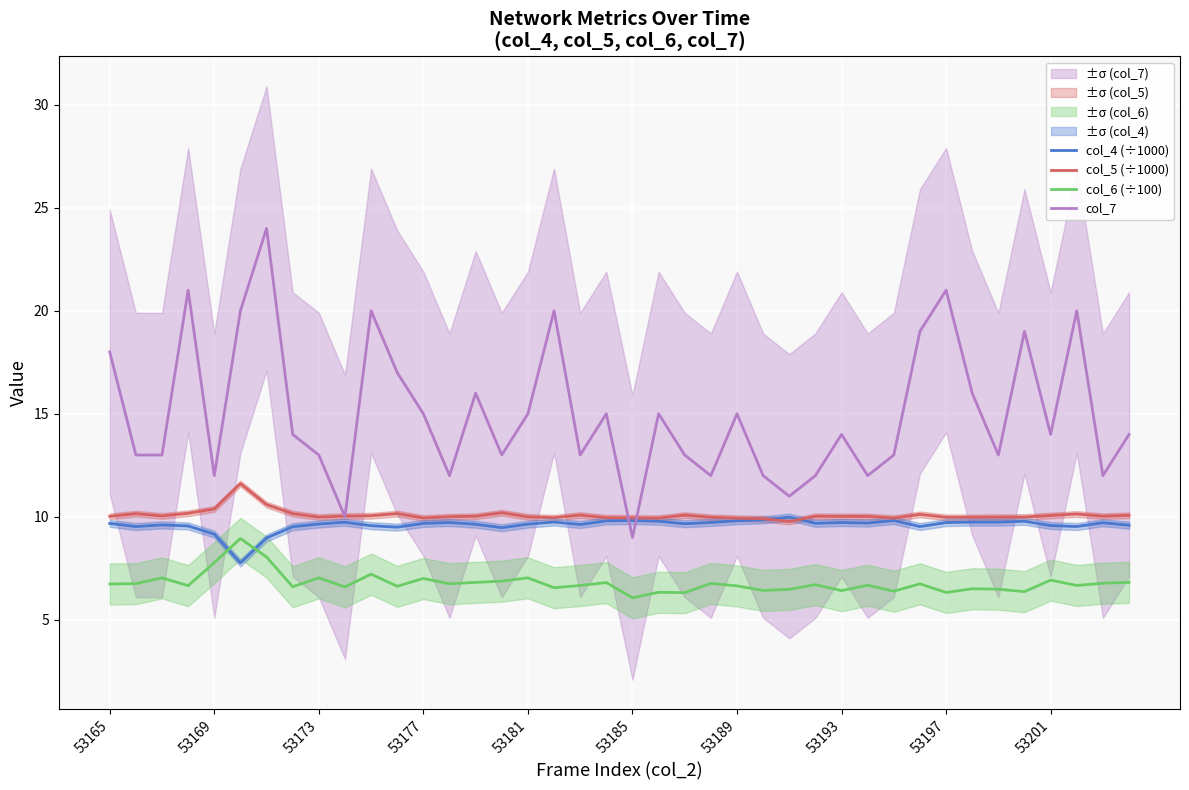

Reading right to left, list all the values displayed in this chart.

col_4 (÷1000): 9.6	9.7	9.5	9.6	9.8	9.7	9.7	9.7	9.5	9.8	9.7	9.7	9.7	10.0	9.9	9.8	9.7	9.7	9.8	9.8	9.8	9.6	9.7	9.6	9.5	9.6	9.7	9.7	9.5	9.6	9.7	9.7	9.5	9.0	7.8	9.2	9.6	9.6	9.5	9.7
col_5 (÷1000): 10.1	10.0	10.1	10.1	10.0	10.0	10.0	10.0	10.1	9.9	10.0	10.0	10.0	9.8	9.9	9.9	10.0	10.1	9.9	10.0	10.0	10.1	10.0	10.0	10.2	10.0	10.0	9.9	10.2	10.1	10.0	10.0	10.2	10.6	11.6	10.4	10.2	10.0	10.2	10.0
col_6 (÷100): 6.8	6.8	6.7	6.9	6.4	6.5	6.5	6.3	6.8	6.4	6.7	6.4	6.7	6.5	6.4	6.7	6.8	6.3	6.3	6.1	6.8	6.7	6.6	7.0	6.9	6.8	6.8	7.0	6.6	7.2	6.6	7.0	6.6	8.1	8.9	7.8	6.7	7.0	6.8	6.7
col_7: 14.0	12.0	20.0	14.0	19.0	13.0	16.0	21.0	19.0	13.0	12.0	14.0	12.0	11.0	12.0	15.0	12.0	13.0	15.0	9.0	15.0	13.0	20.0	15.0	13.0	16.0	12.0	15.0	17.0	20.0	10.0	13.0	14.0	24.0	20.0	12.0	21.0	13.0	13.0	18.0